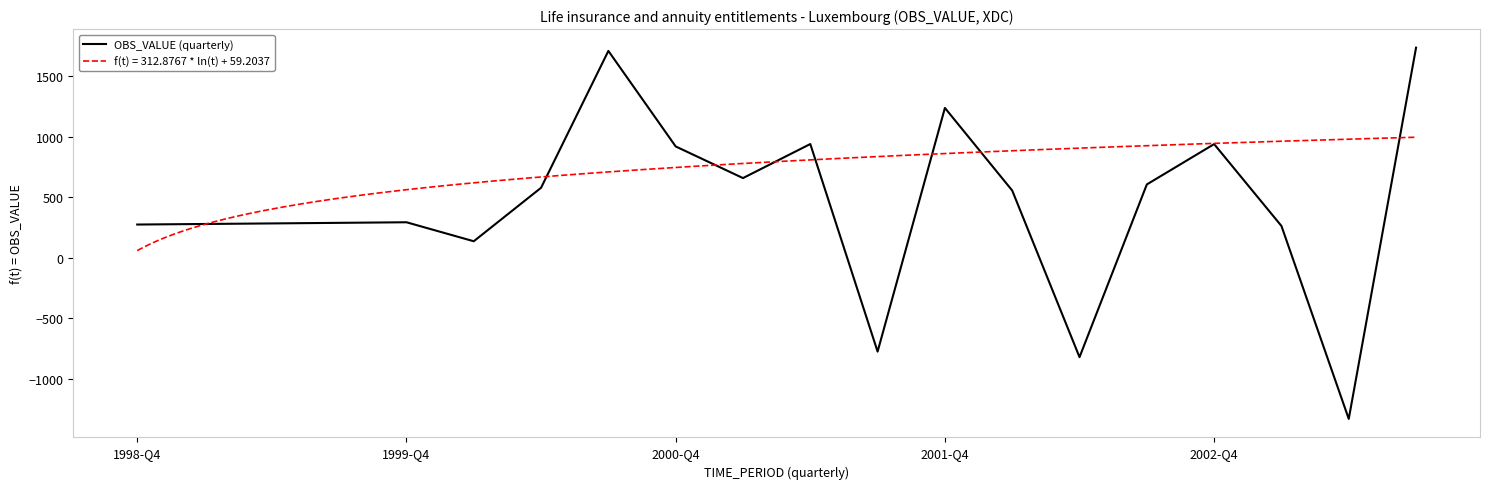

What is the lowest value of the OBS_VALUE (quarterly) series?

-1331.5